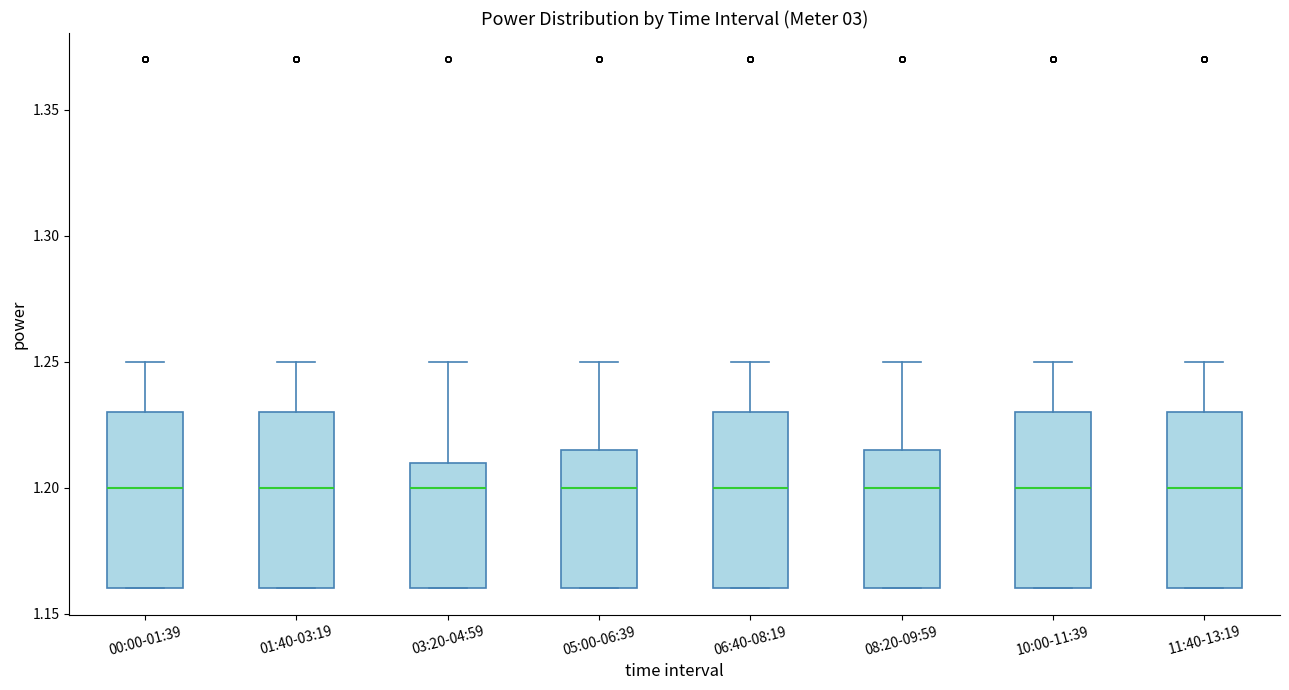

Where does the upper whisker of the box for 05:00-06:39 end on the y-axis? The values are not printed on the chart, so give them approximately, as read against the axis.

1.250